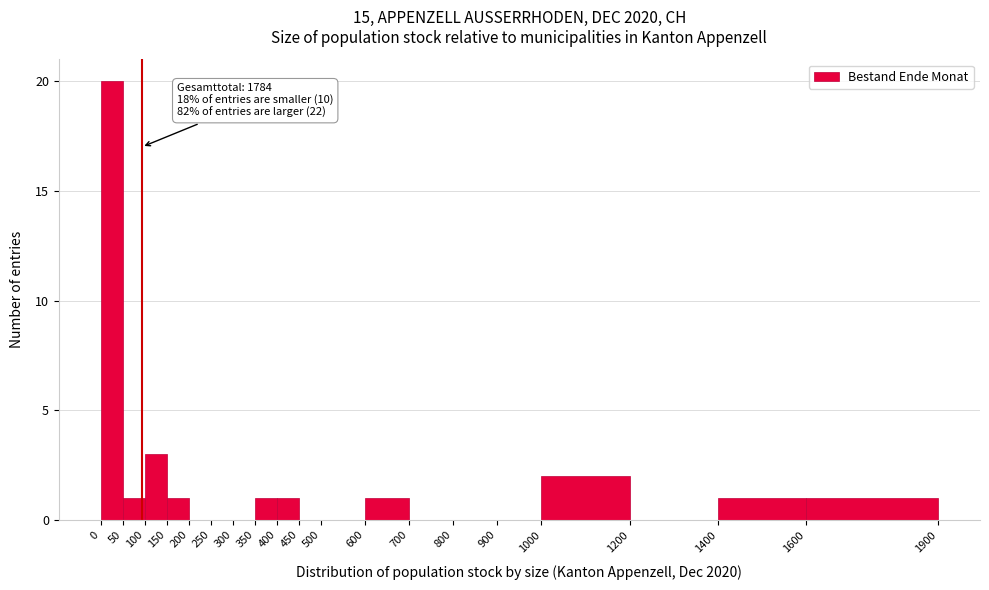

Over which range of the x-axis is the bar tallest?

0 to 50